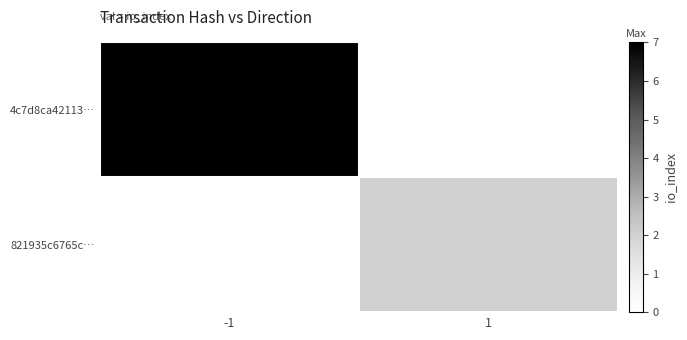

How many data points does each series have?

2